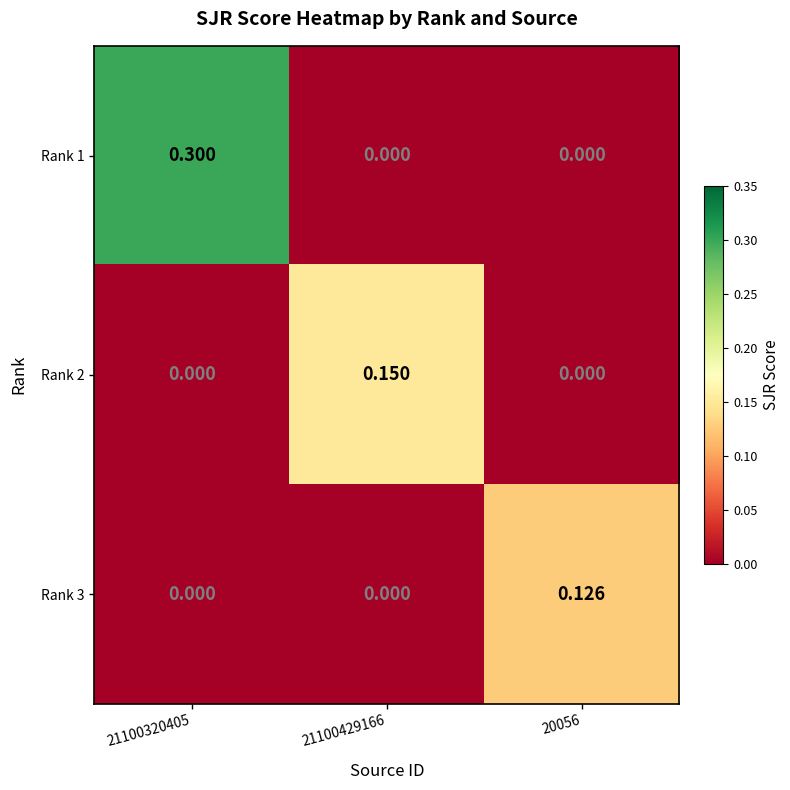

Which category has the lowest value across all series?

21100429166